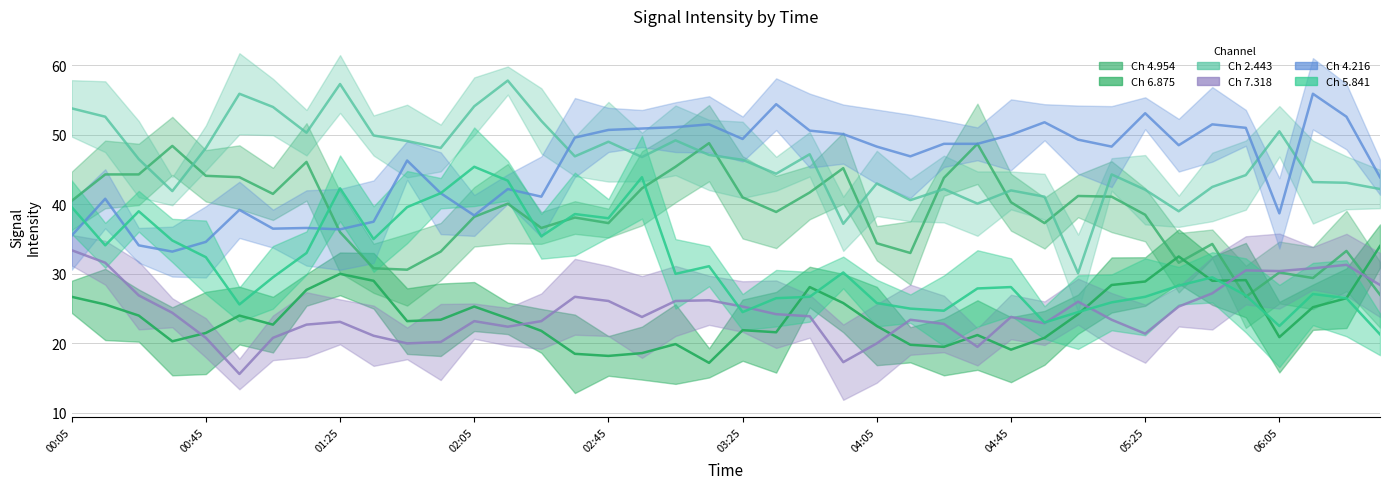

Is it true that Signal 4.216 equals 35.5 at 00:05?

True